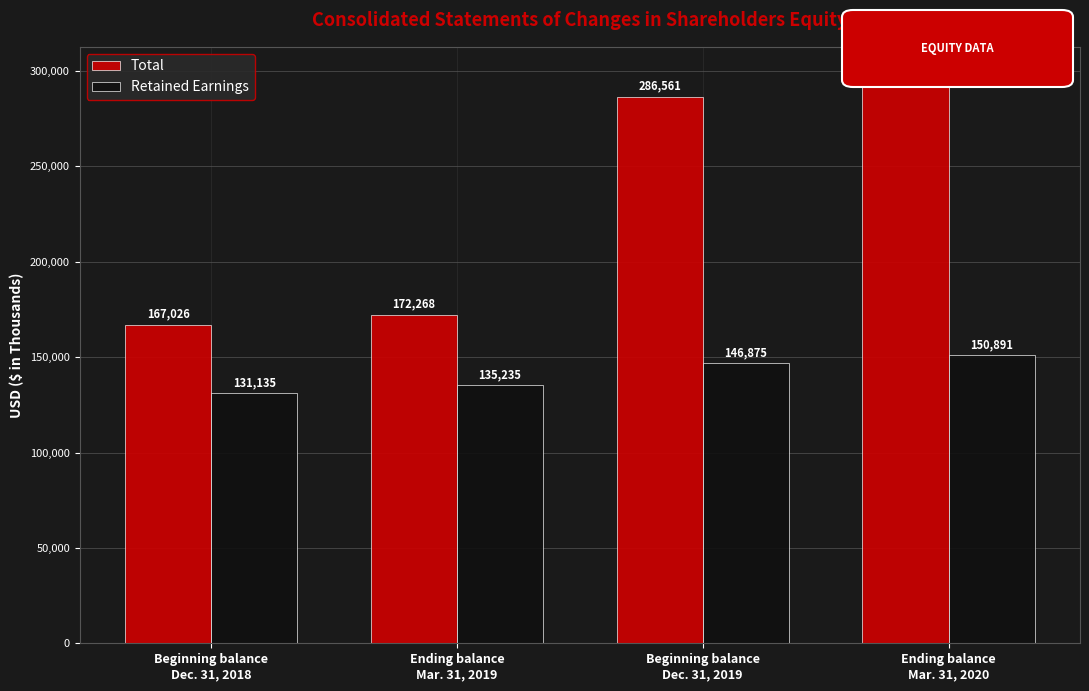

What position from the left is Beginning balance
Dec. 31, 2019?

3